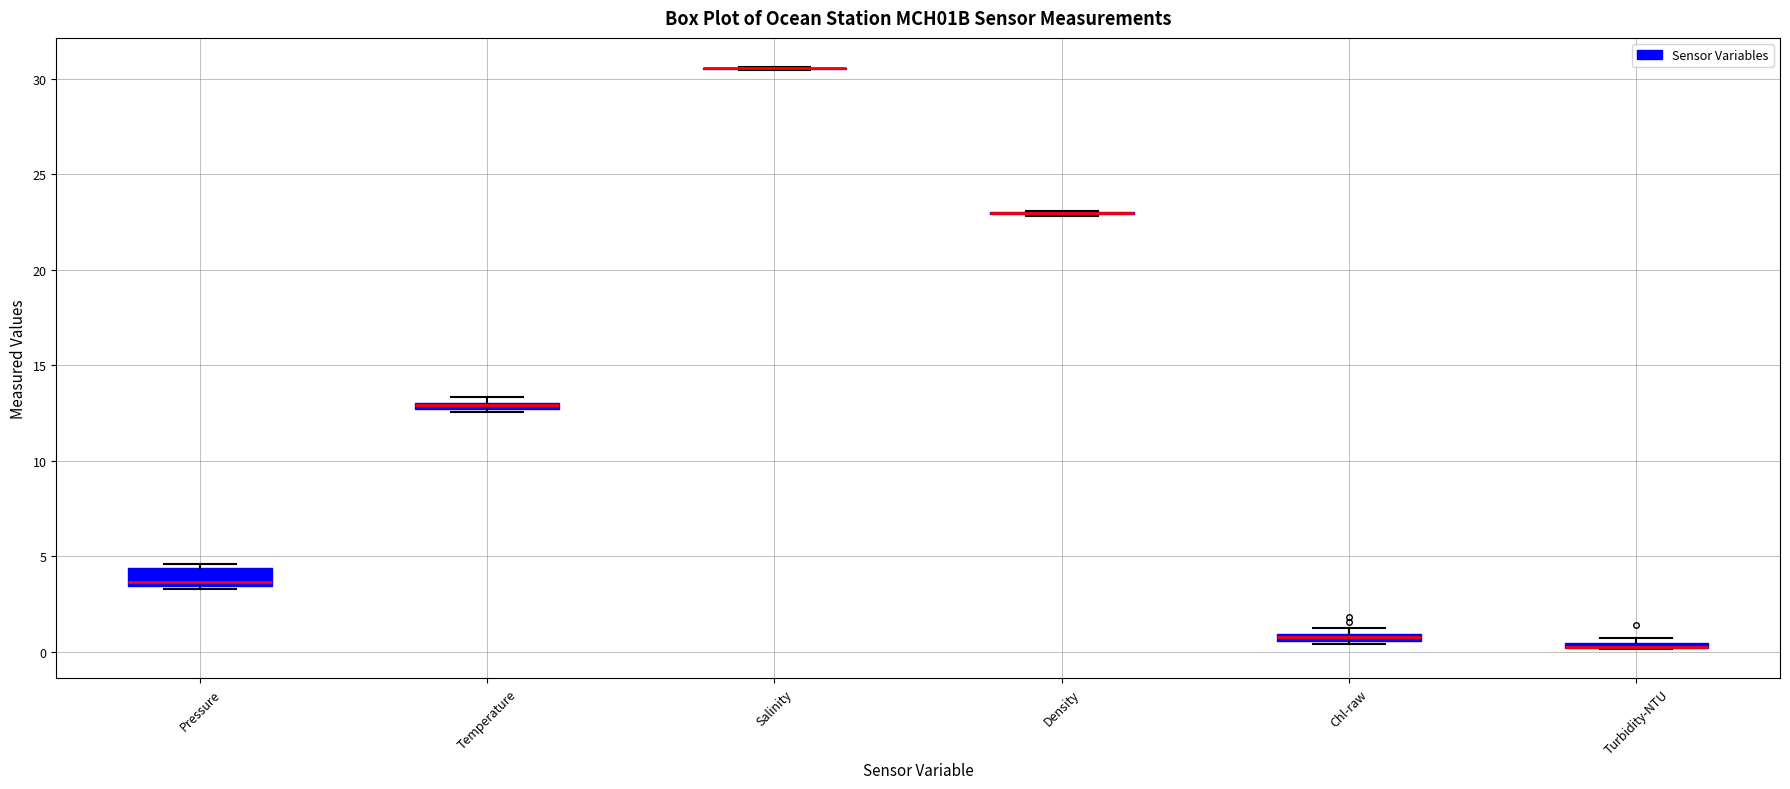

Where is the lower edge of the box for Pressure on the y-axis? The values are not printed on the chart, so give them approximately, as read against the axis.

3.5